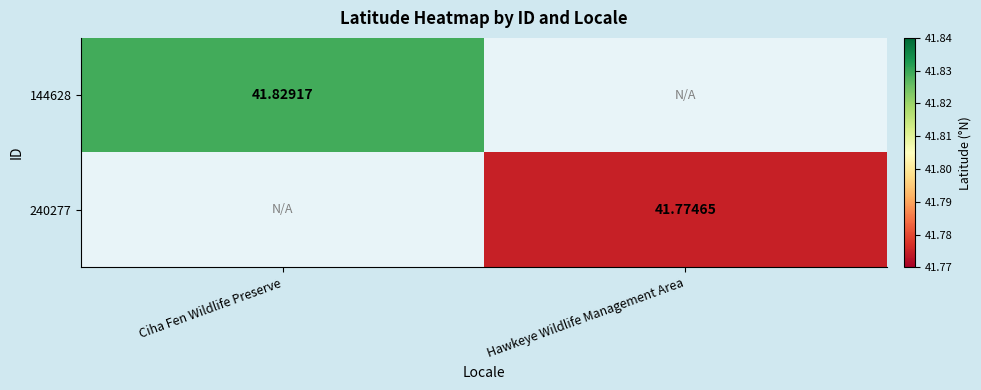

Is the value of 240277 at Hawkeye Wildlife Management Area greater than the value of 144628 at Ciha Fen Wildlife Preserve?

No